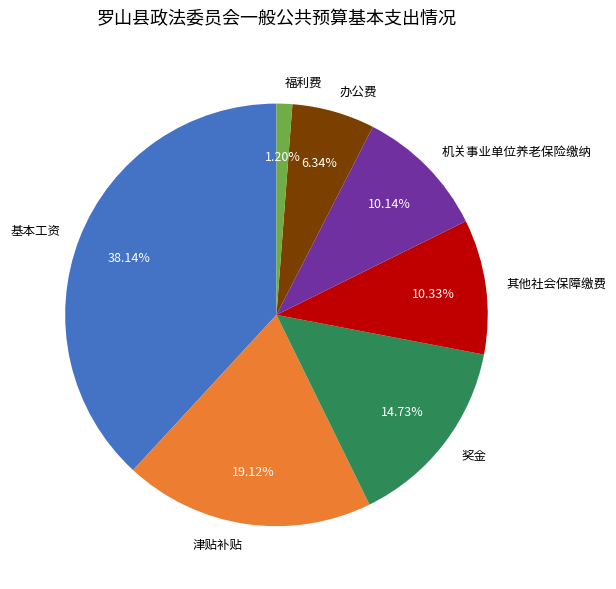

Is there a majority slice in this chart?

No